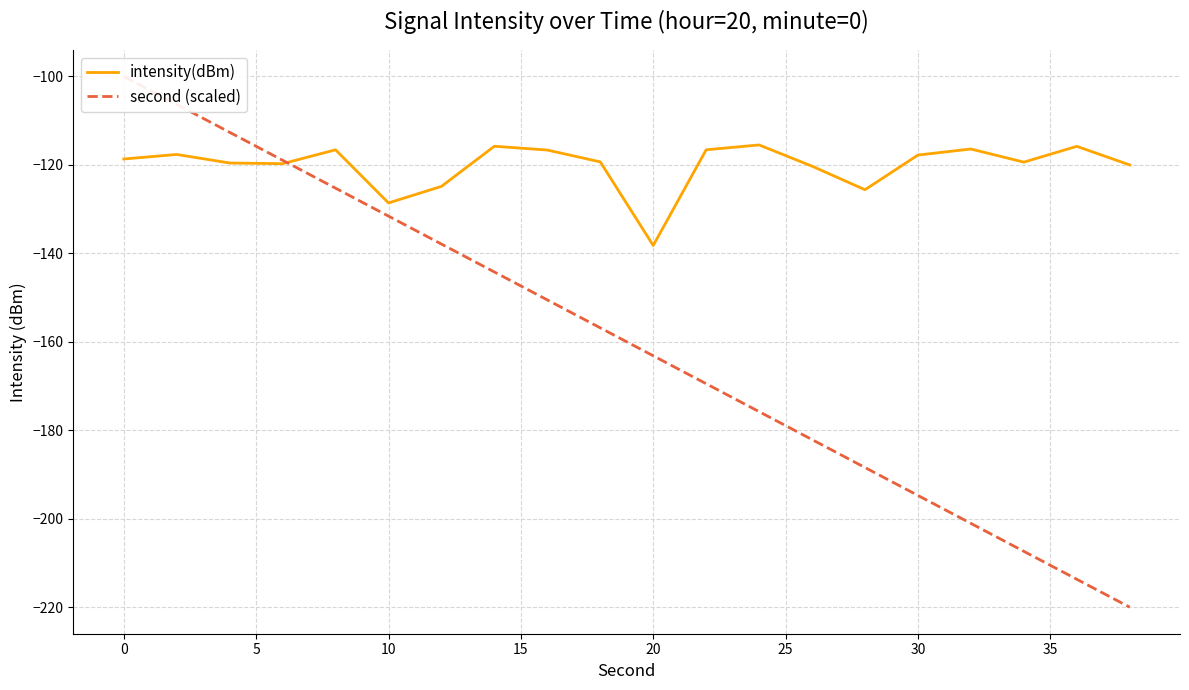

How many data points in second (scaled) are less than -156?

11